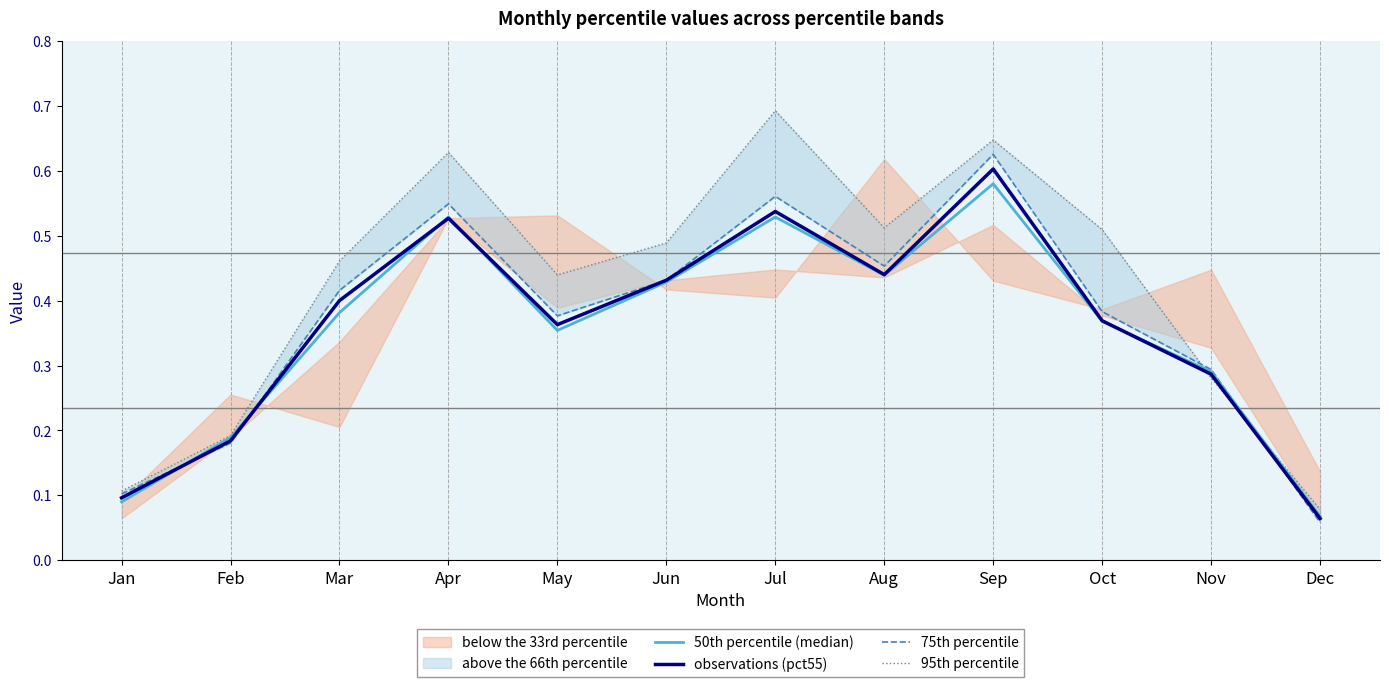

At how many categories does at least one series exceed 0?

12